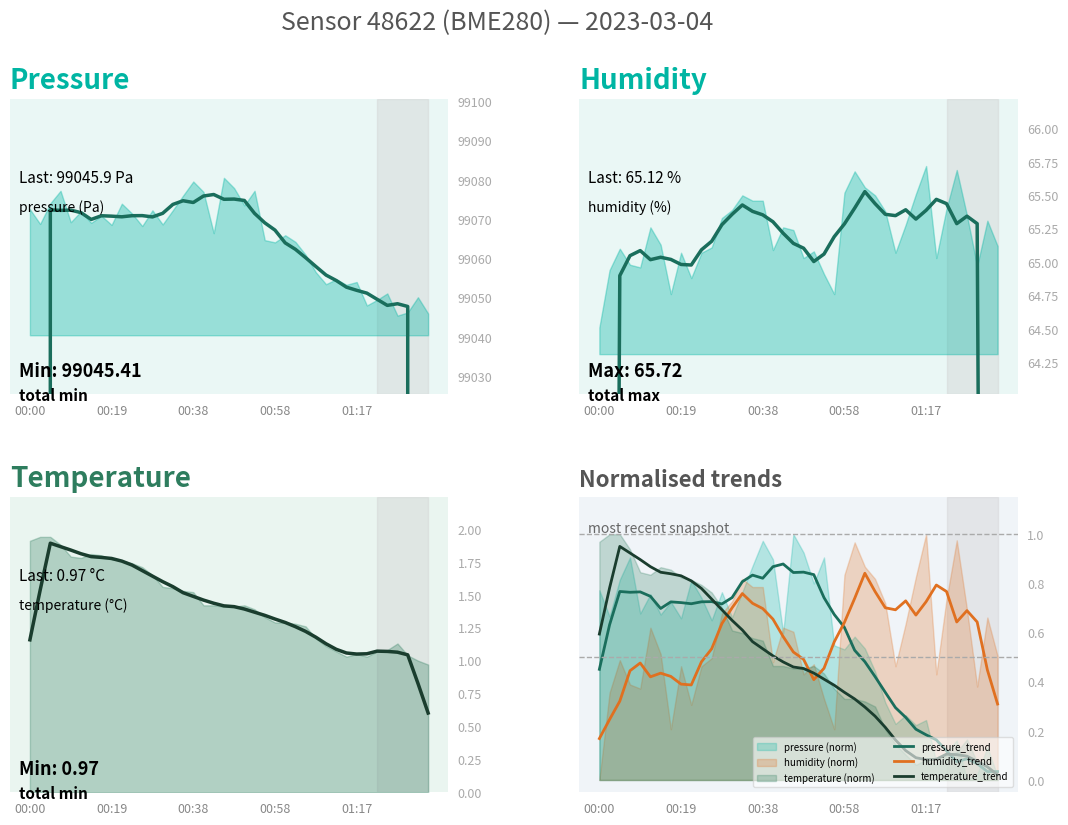

True or false: pressure_trend and humidity_trend intersect in this chart.

True